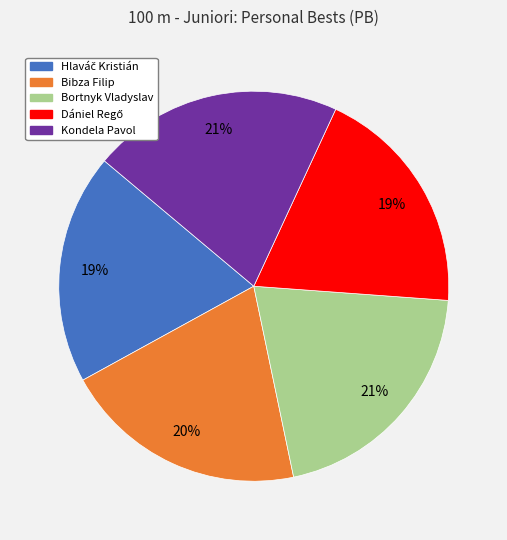

To the nearest percent, what portion does Bortnyk Vladyslav represent?

21%